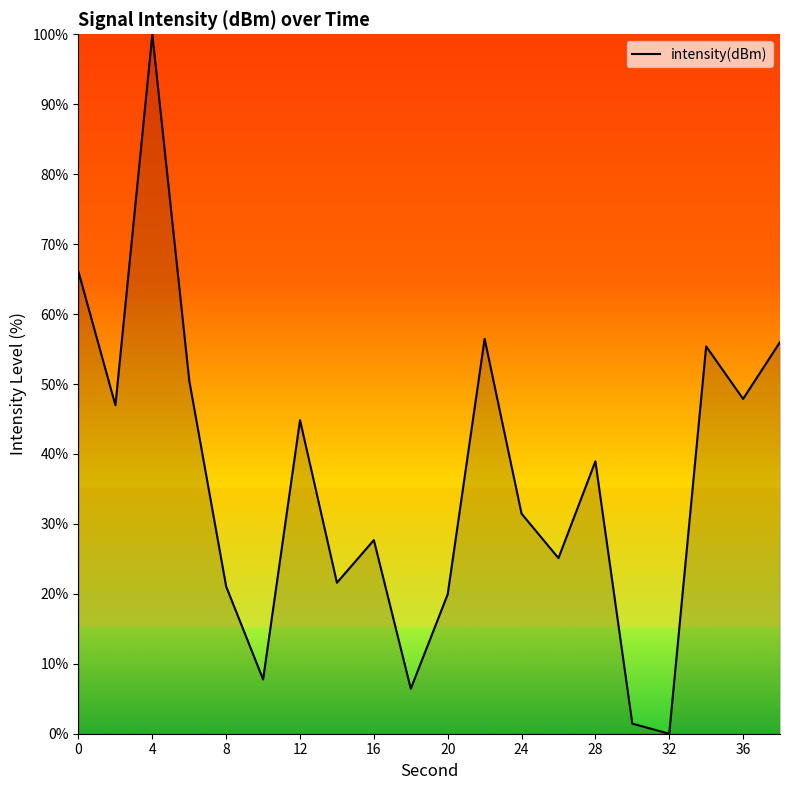

What is the maximum value shown in the chart?

100.0